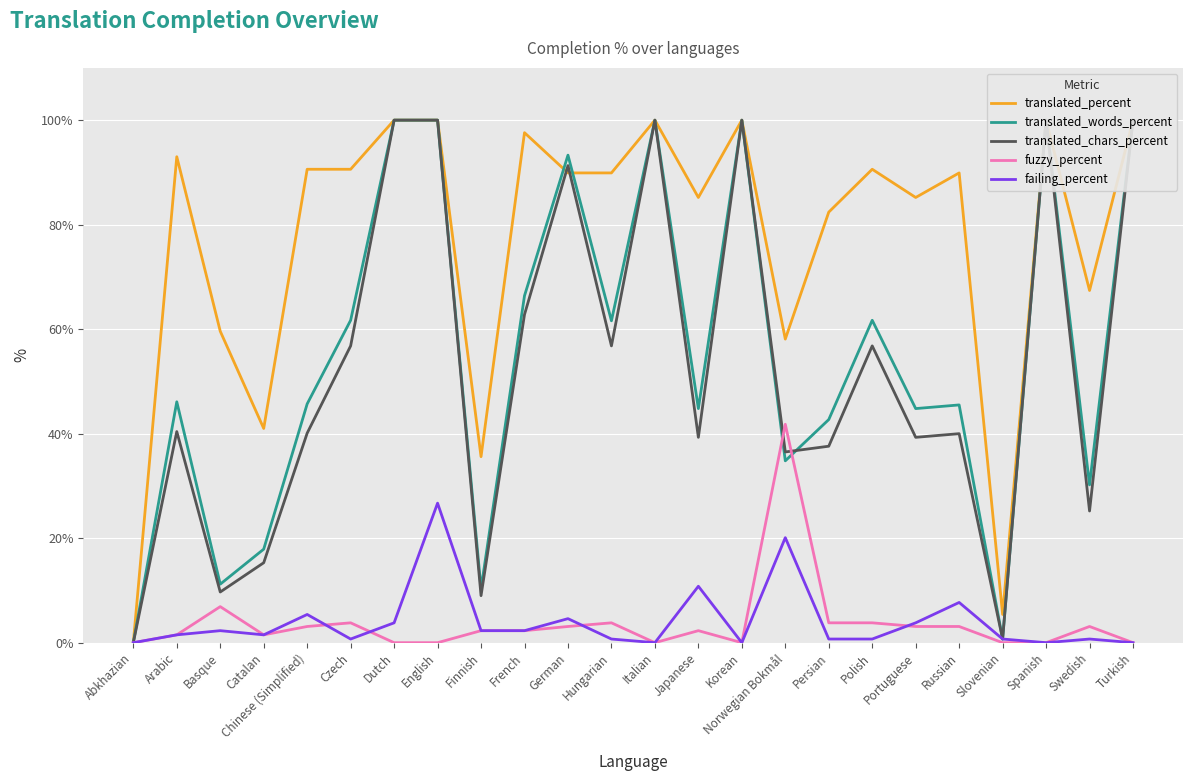

At which category does the chart reach its peak across all series?

Dutch